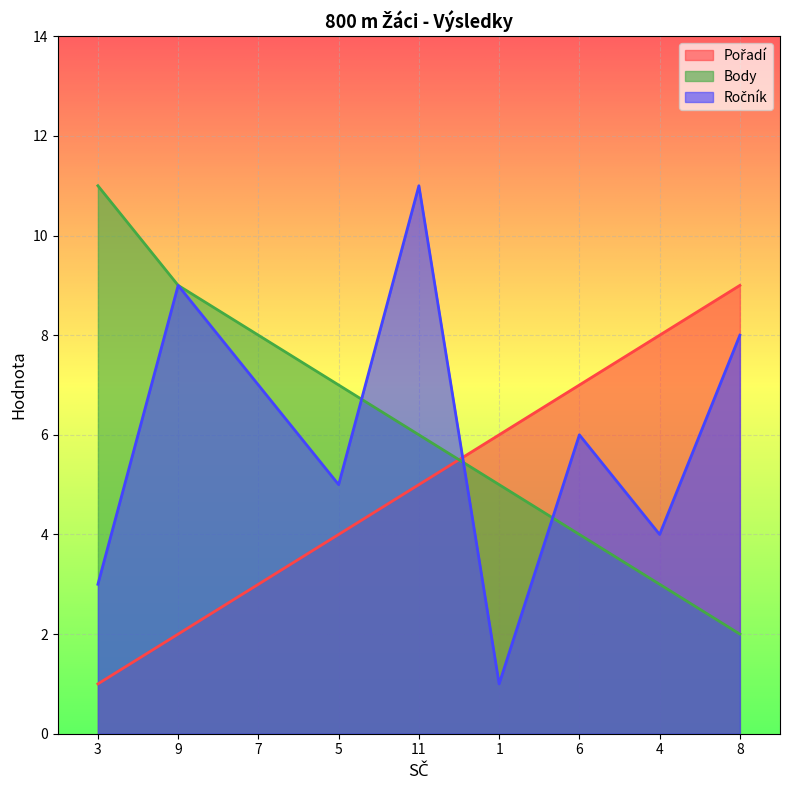

The value of Ročník at 6 is 8. True or false?

False